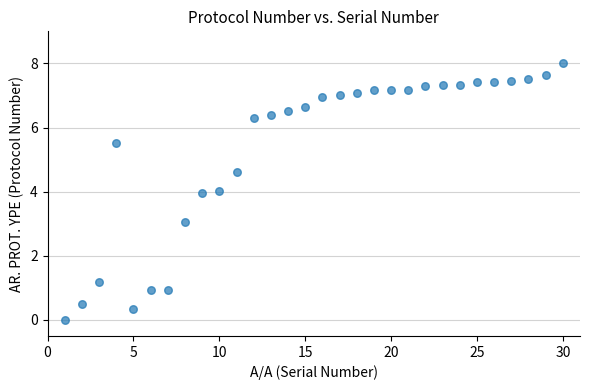

What is the range of Y values (max minus min)?

8.0